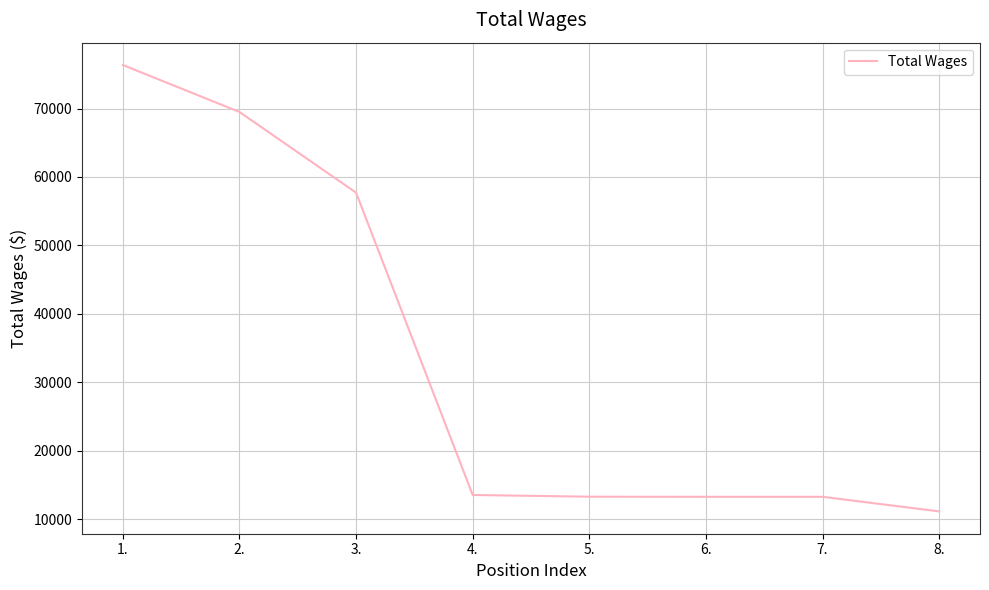

Does the chart display data point markers on the line(s)?

No